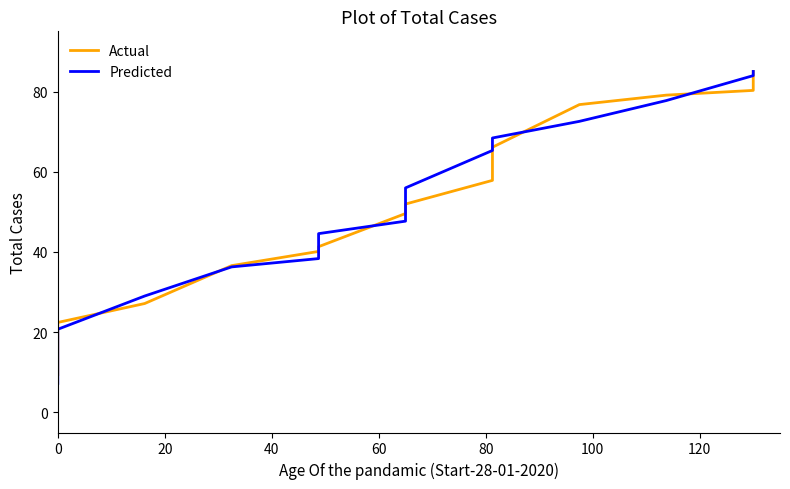

What is the difference between the maximum and minimum values in the Predicted series?

77.7